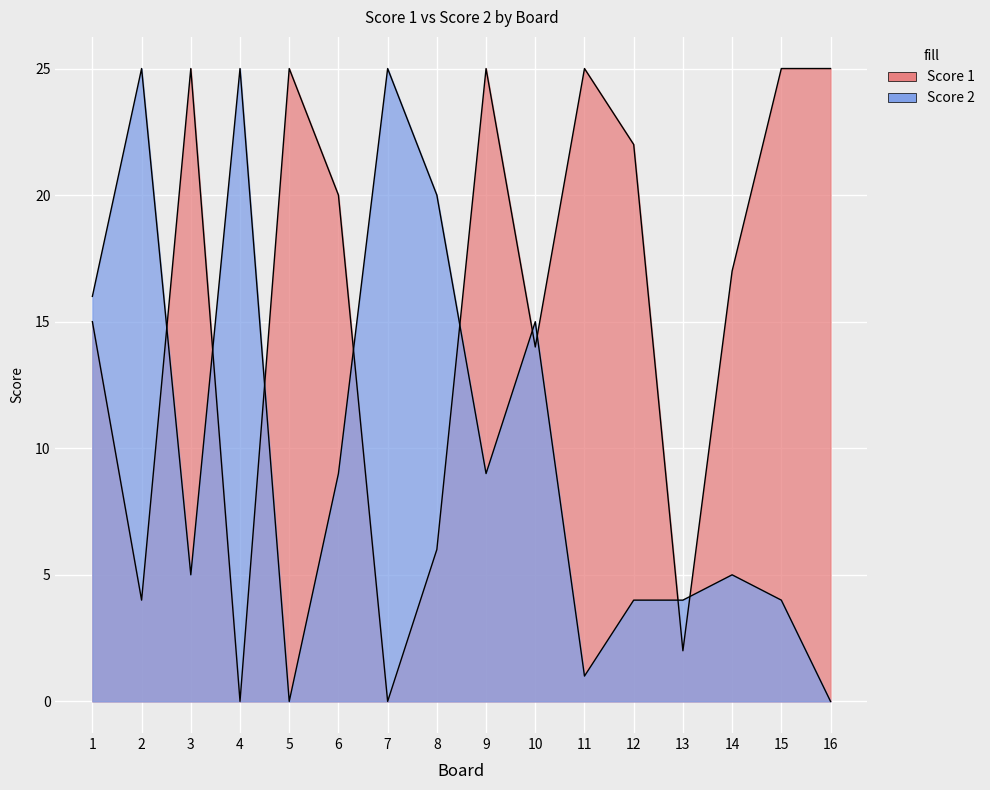

Reading left to right, extract all data points from this chart.

Score 1: 15	4	25	0	25	20	0	6	25	14	25	22	2	17	25	25
Score 2: 16	25	5	25	0	9	25	20	9	15	1	4	4	5	4	0